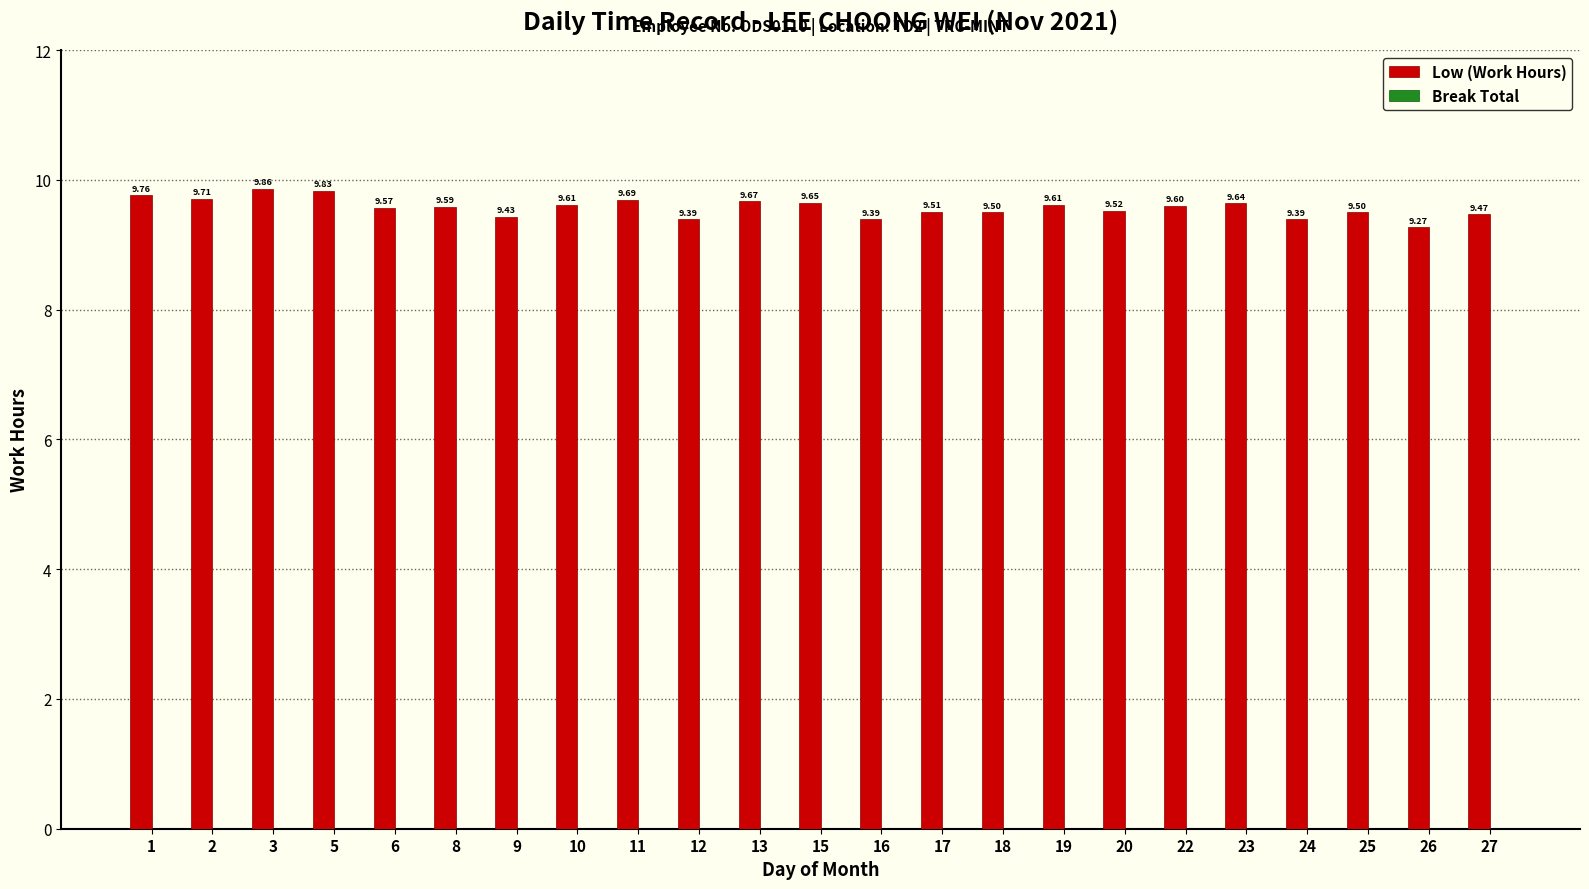

Approximately how many times larger is the value at 23 compared to 9?

1.0